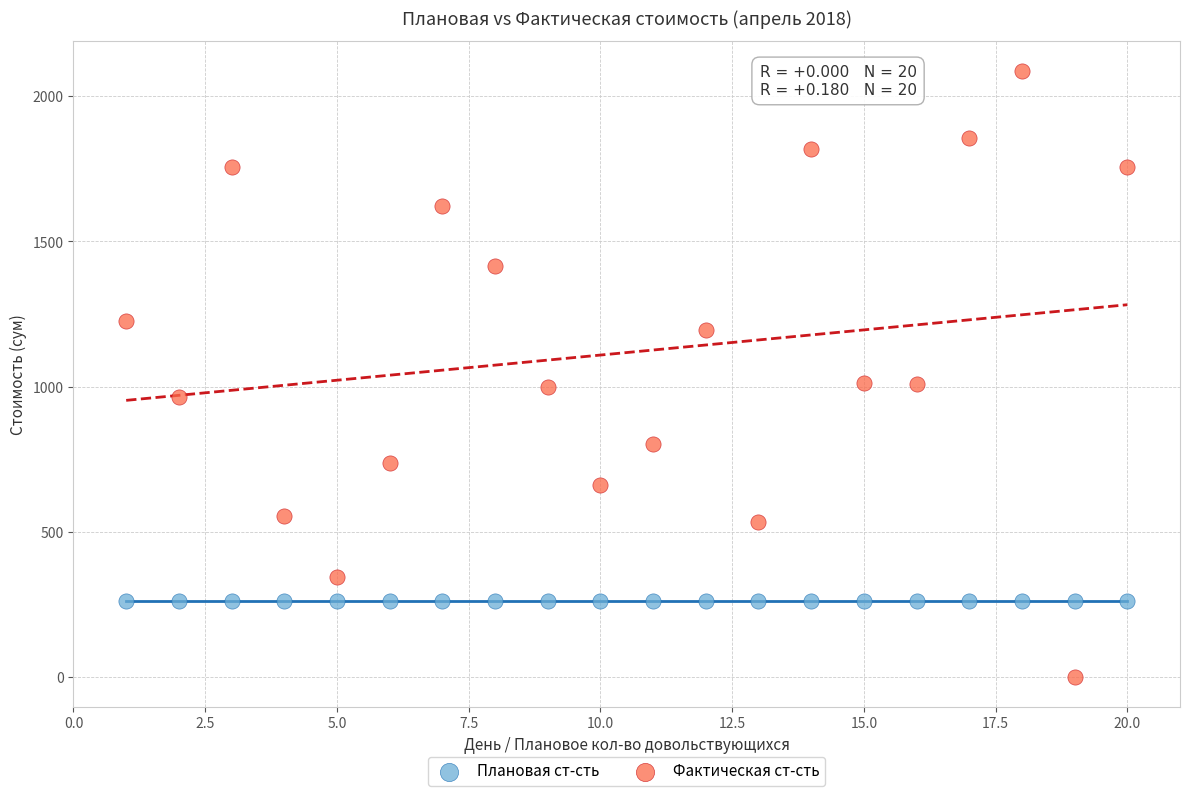

Which series reaches the maximum Y coordinate?

Фактическая ст-сть